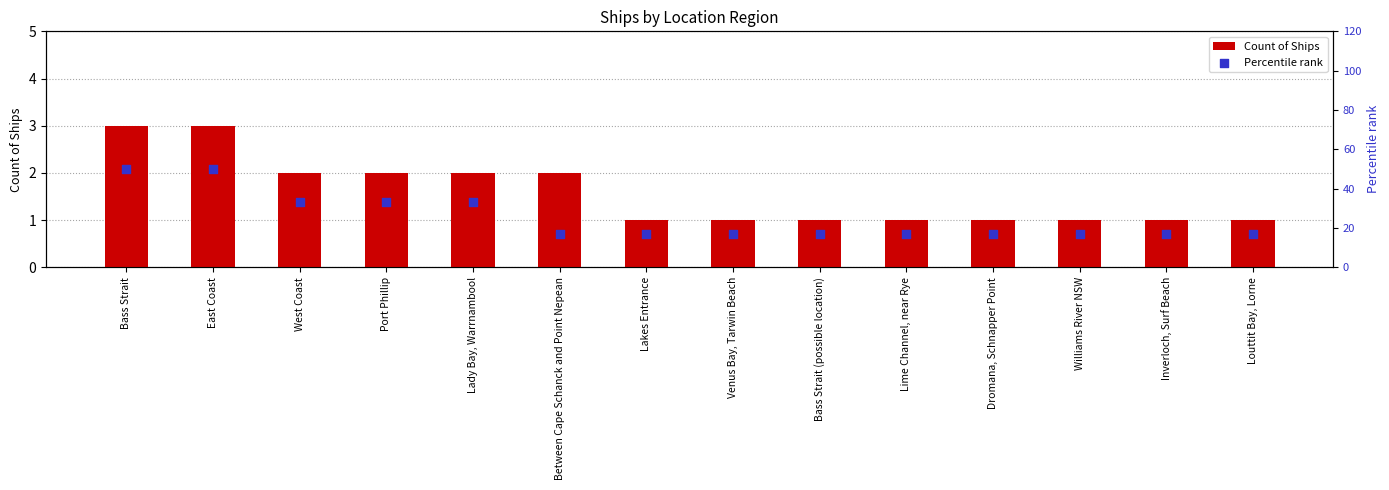

At which category is the sum across all series the highest?

Bass Strait